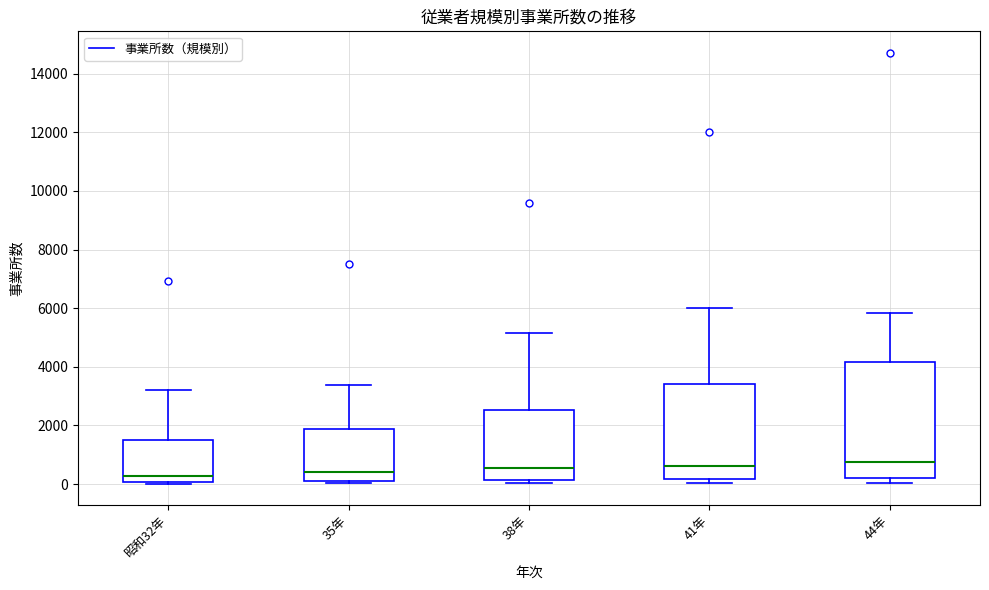

Where does the median line of the box for 昭和32年 sit on the y-axis? The values are not printed on the chart, so give them approximately, as read against the axis.

200